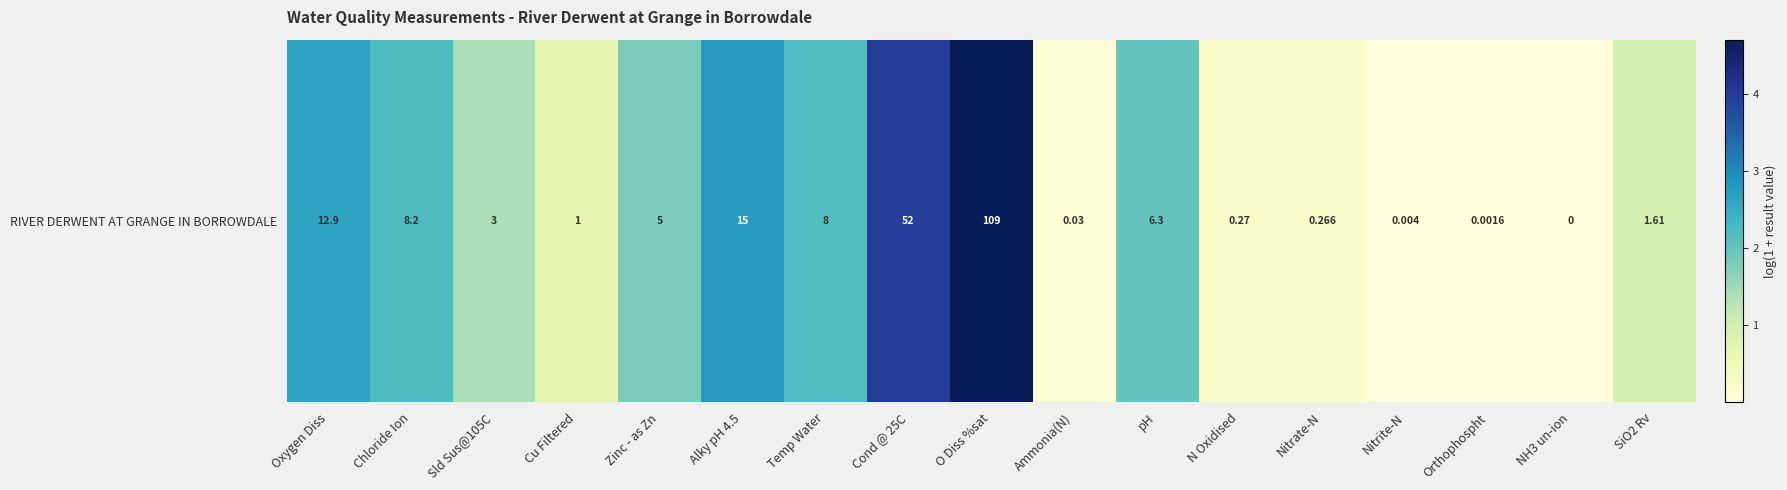

Reading left to right, transcribe all the data shown in this chart.

2.6	2.2	1.4	0.7	1.8	2.8	2.2	4.0	4.7	0.0	2.0	0.2	0.2	0.0	0.0	0.0	1.0